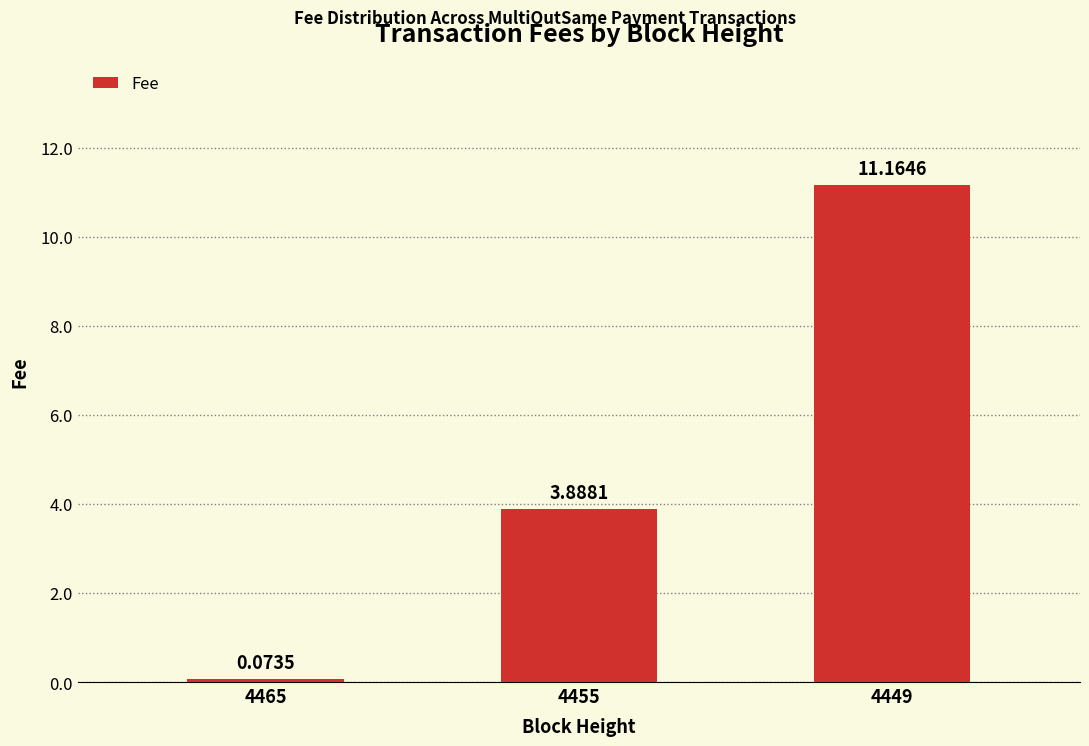

List the labels in order of value, largest first.

4449, 4455, 4465